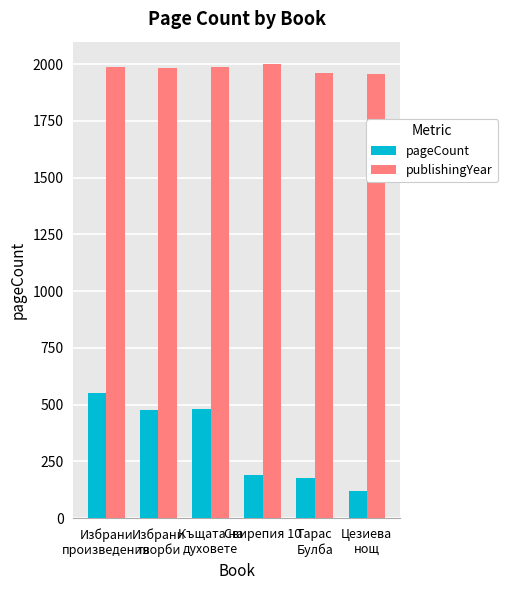

How many groups of bars are there?

6